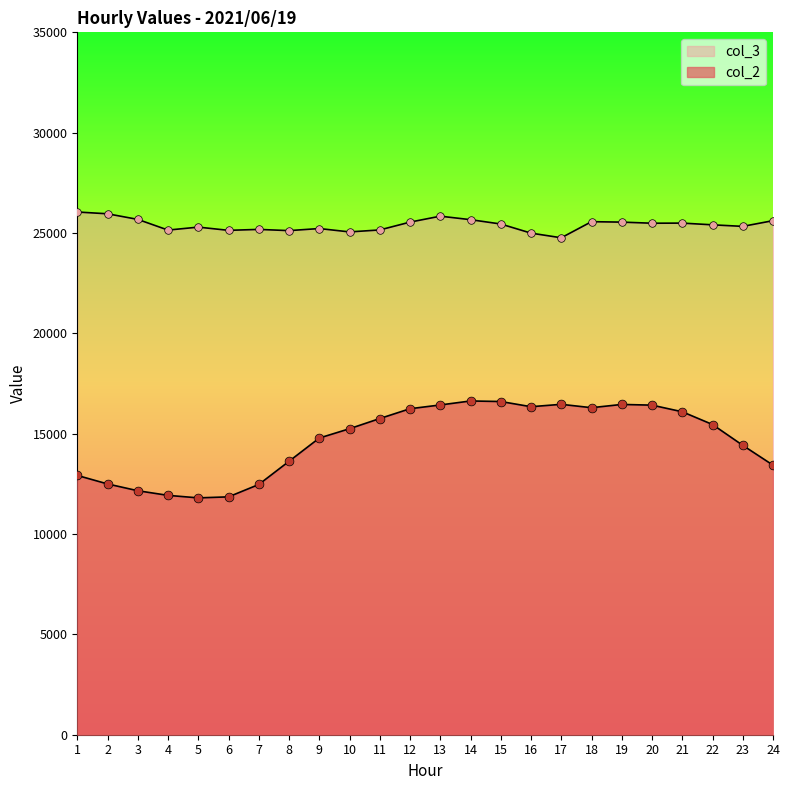

Is the value of col_2 at 12 greater than the value of col_3 at 6?

No